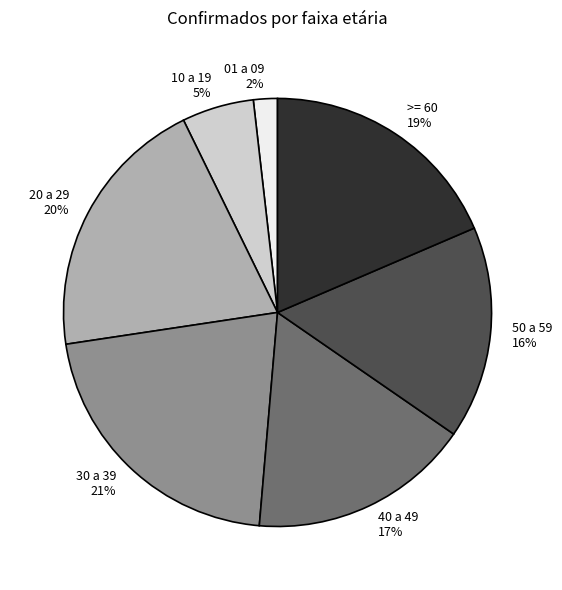

To the nearest percent, what is the difference between the largest and smallest slice percentages?

19%